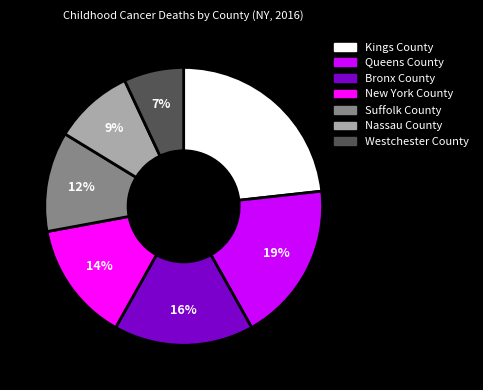

Combined, do Westchester County and Kings County account for over 50%?

No